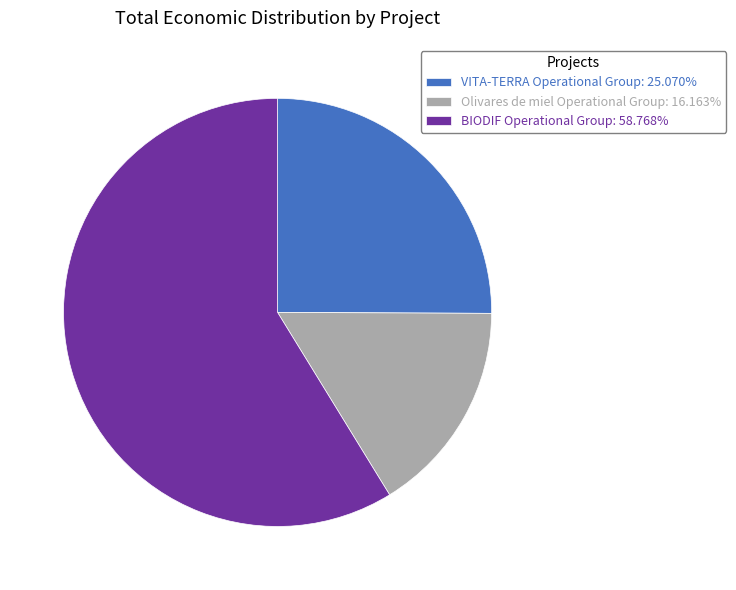

Do VITA-TERRA Operational Group and BIODIF Operational Group together represent more than half of the pie?

Yes